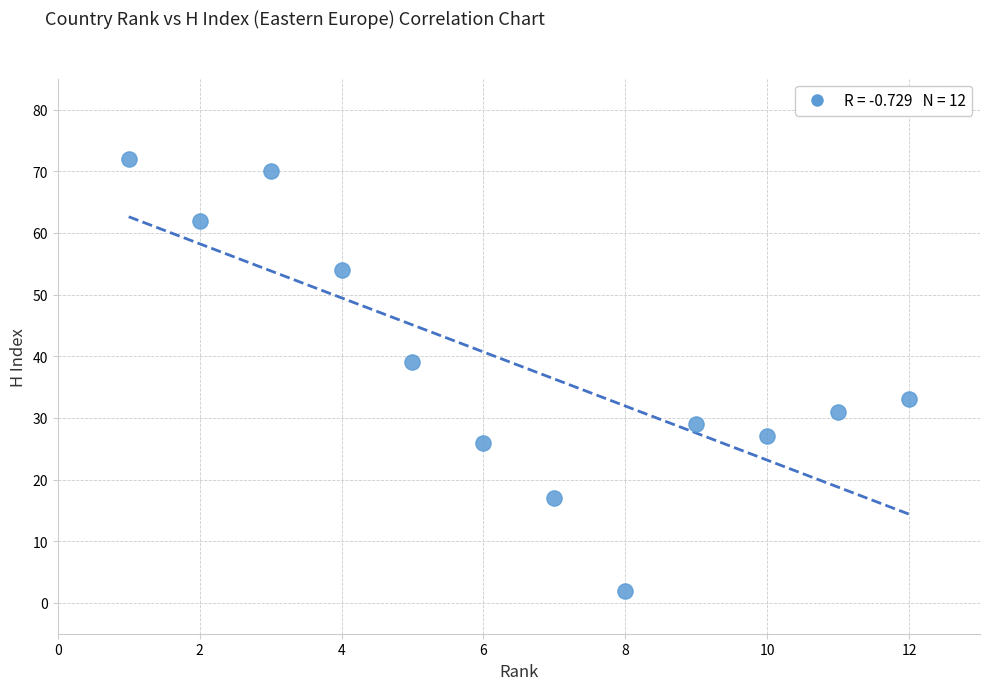

What is the range of Y values (max minus min)?

70